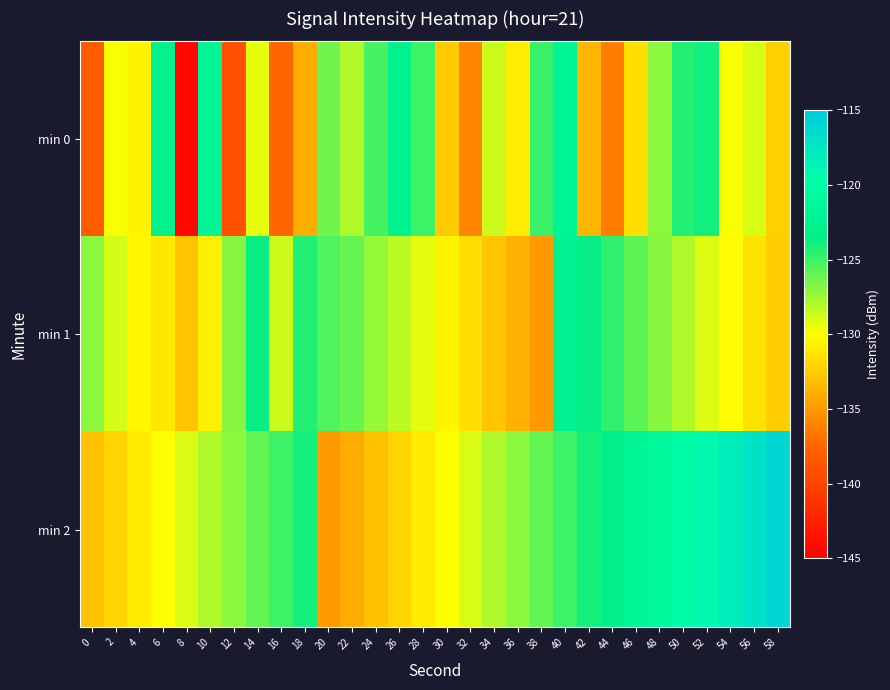

Count the number of data series in this chart.

3